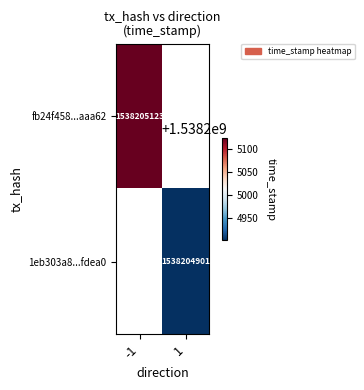

Reading left to right, extract all data points from this chart.

fb24f458d8d6114ff32c29e8400a364109aaa62: 0=-1	1=1538205123
1eb303a838e16b87dd627070244995225a7fdea: 0=1	1=1538204901